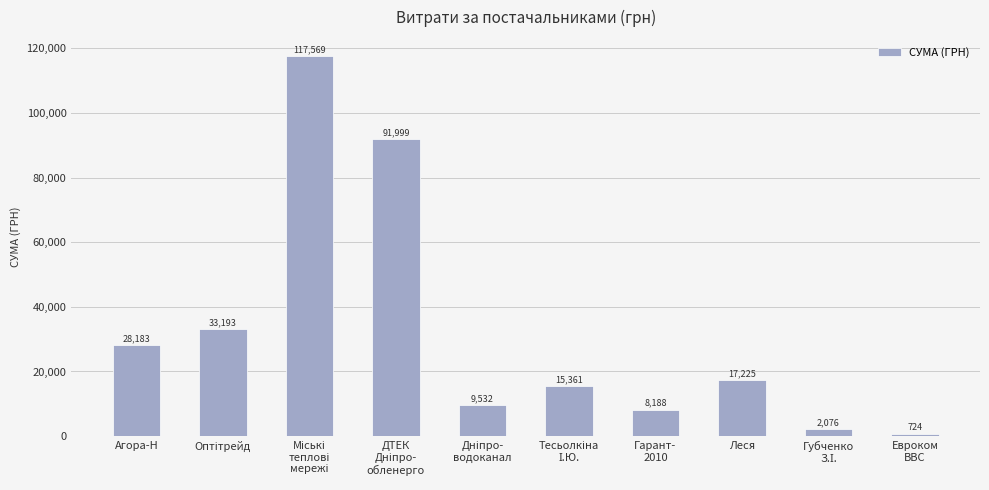

At which label does the data first exceed 17224?

Агора-Н